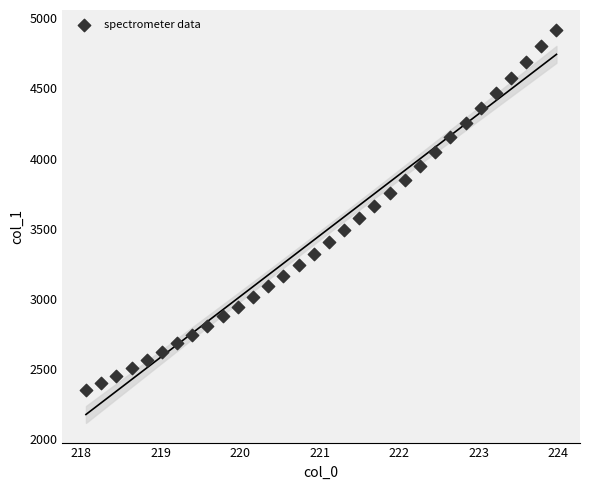

What is the range of X values (max minus min)?

5.9